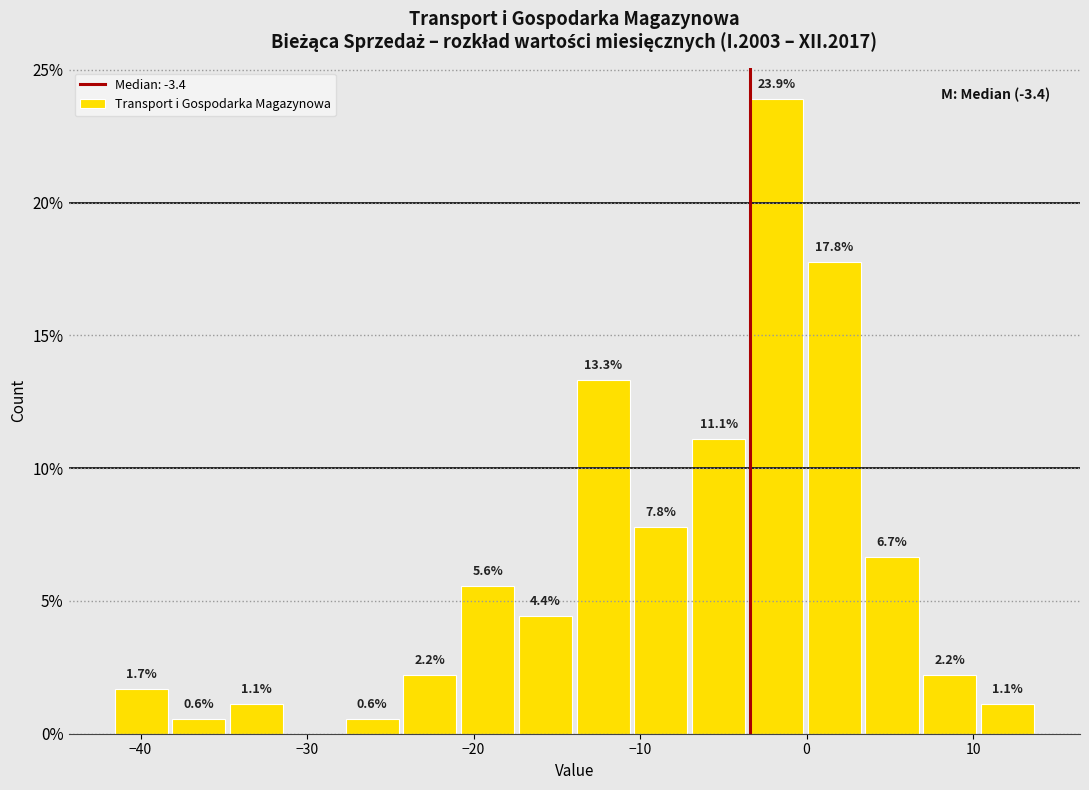

Around what value on the x-axis is the tallest bar? Give the approximate position of its centre, as read against the axis.

-2